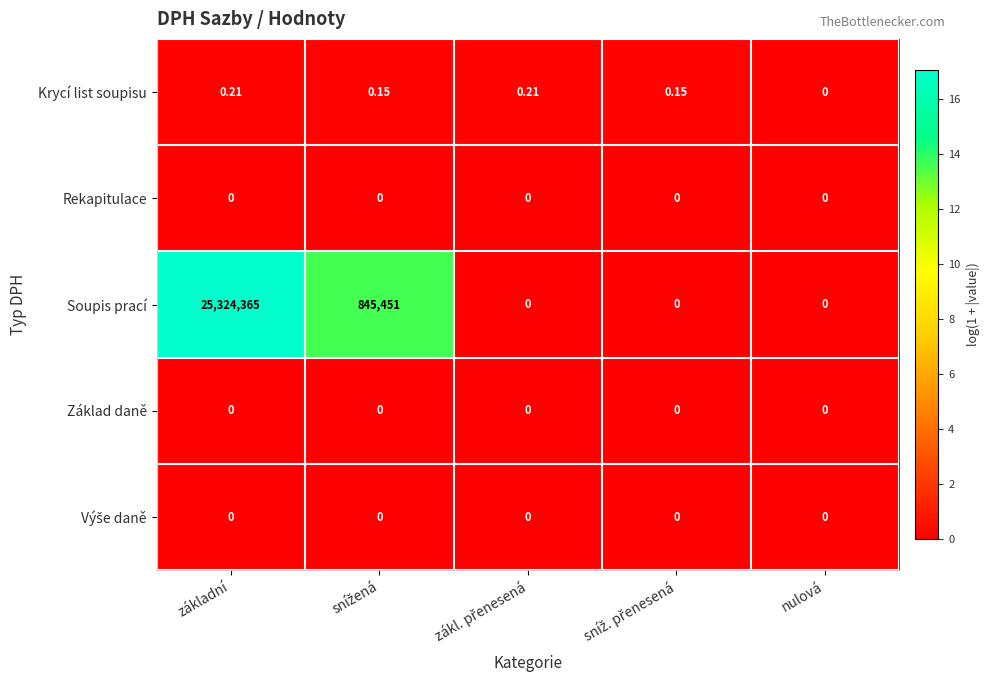

How many distinct data groups are displayed?

5